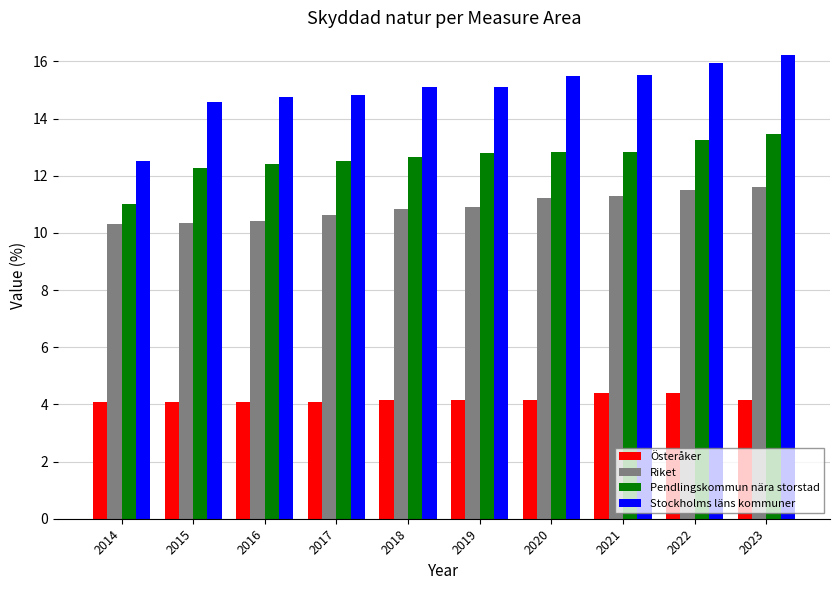

What is the smallest value displayed?

4.1